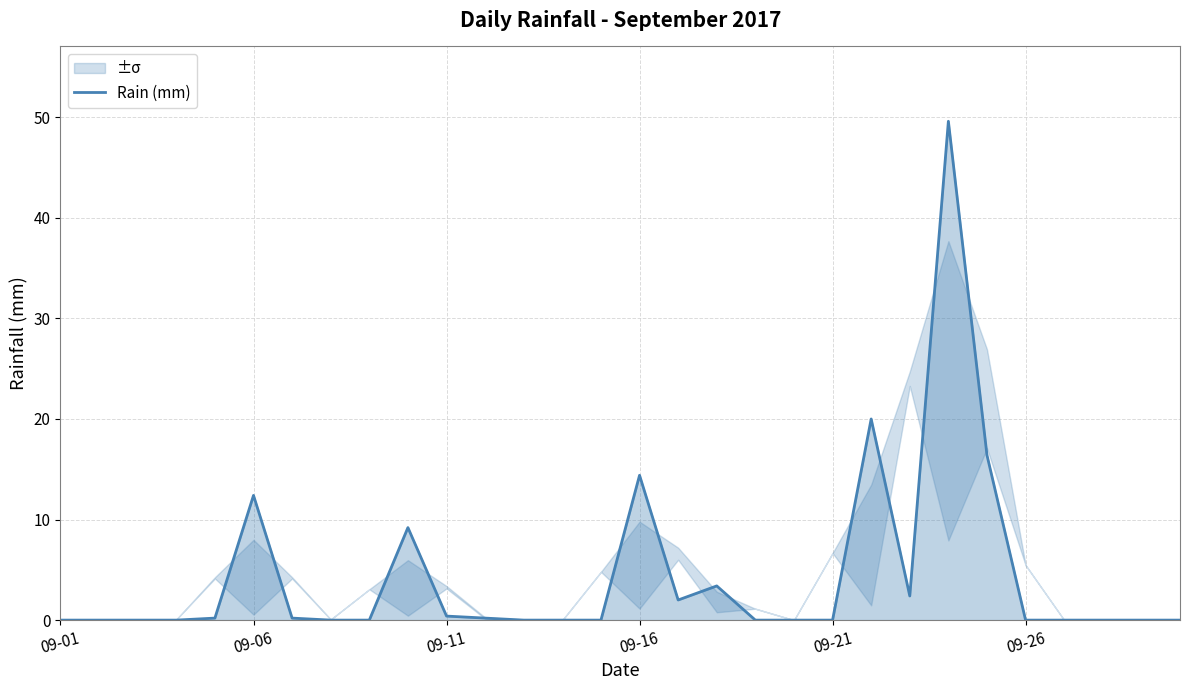

What is the difference between the maximum and minimum values?

49.6